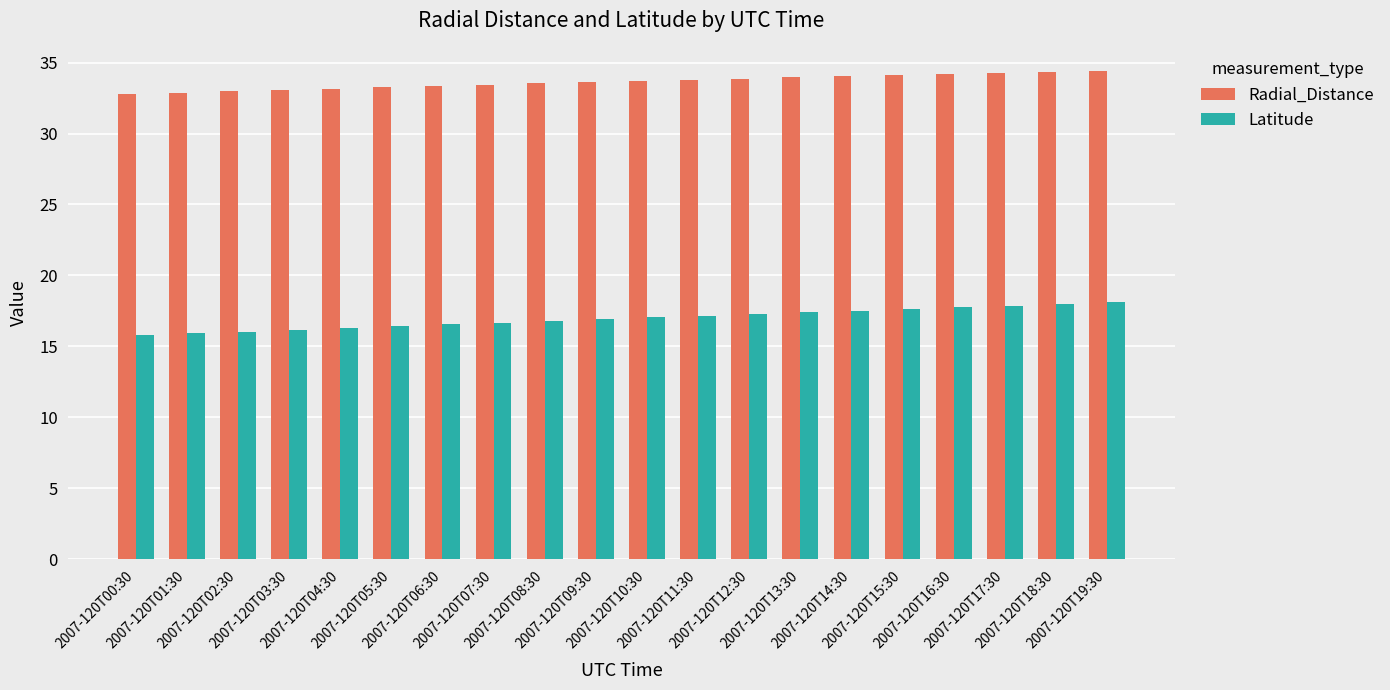

What is the sum of all Radial_Distance values?

672.8